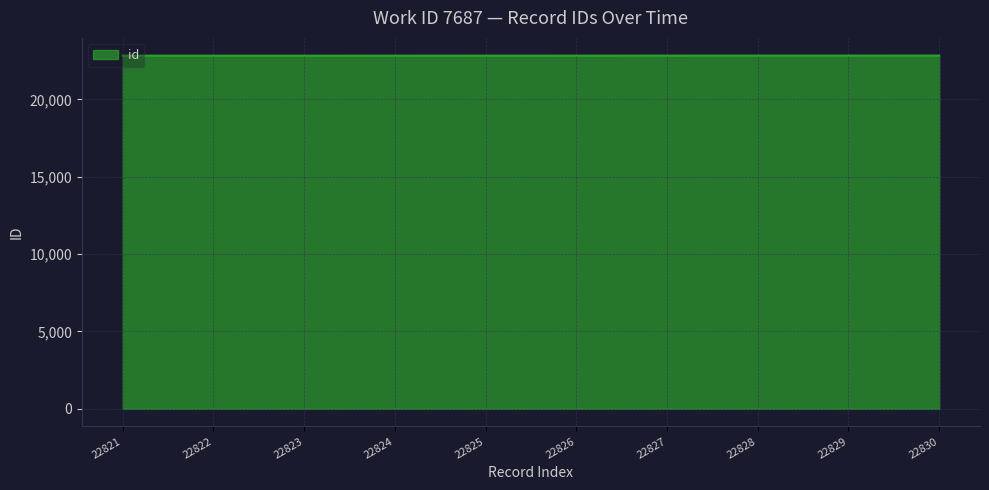

What is the ratio of the value at 22823 to the value at 22826?

1.0